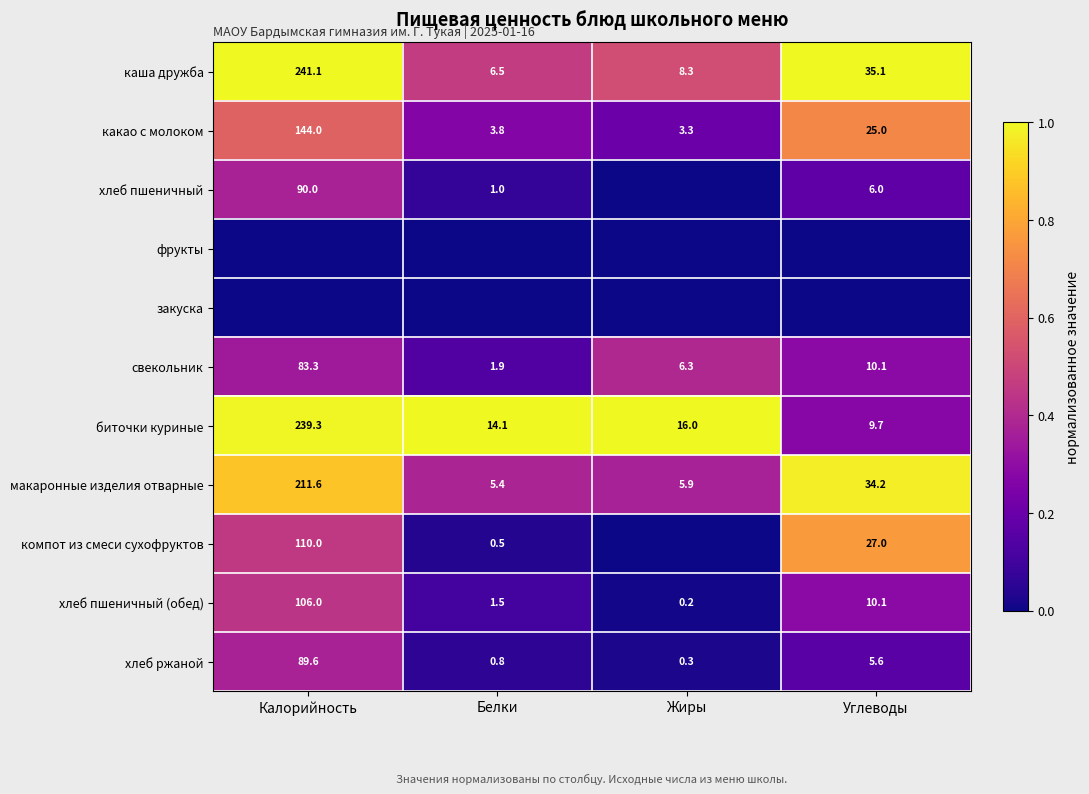

The свекольник series shows 3.0 at Белки. True or false?

False